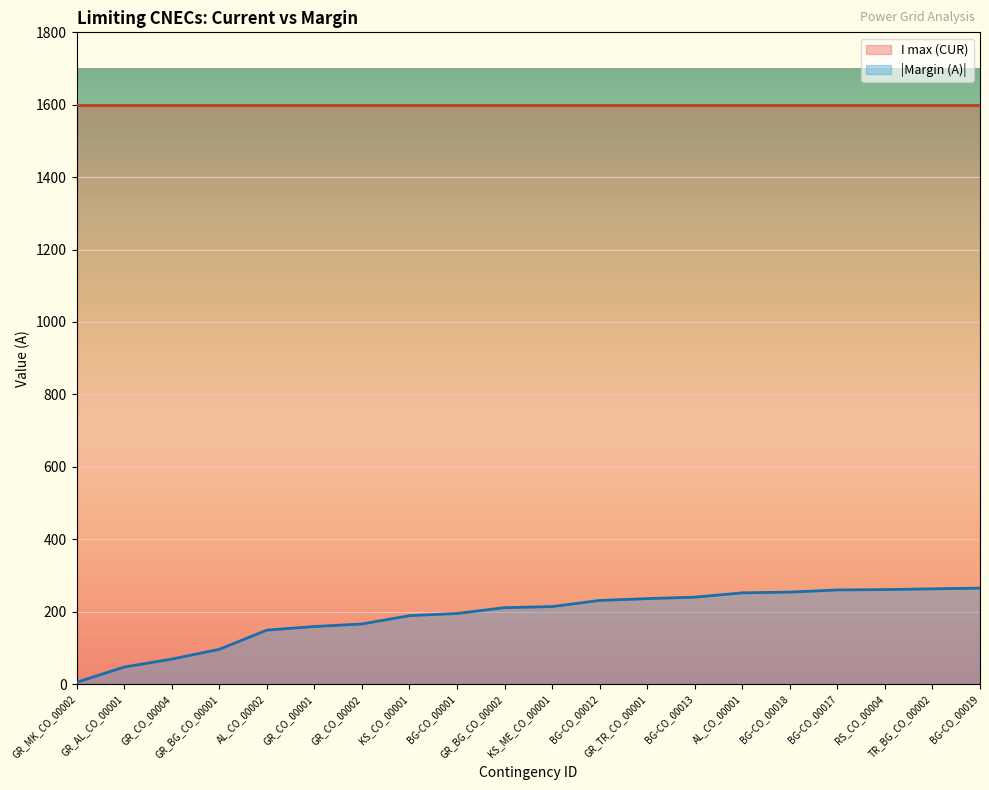

What is the value of the 19th point from the left?

263